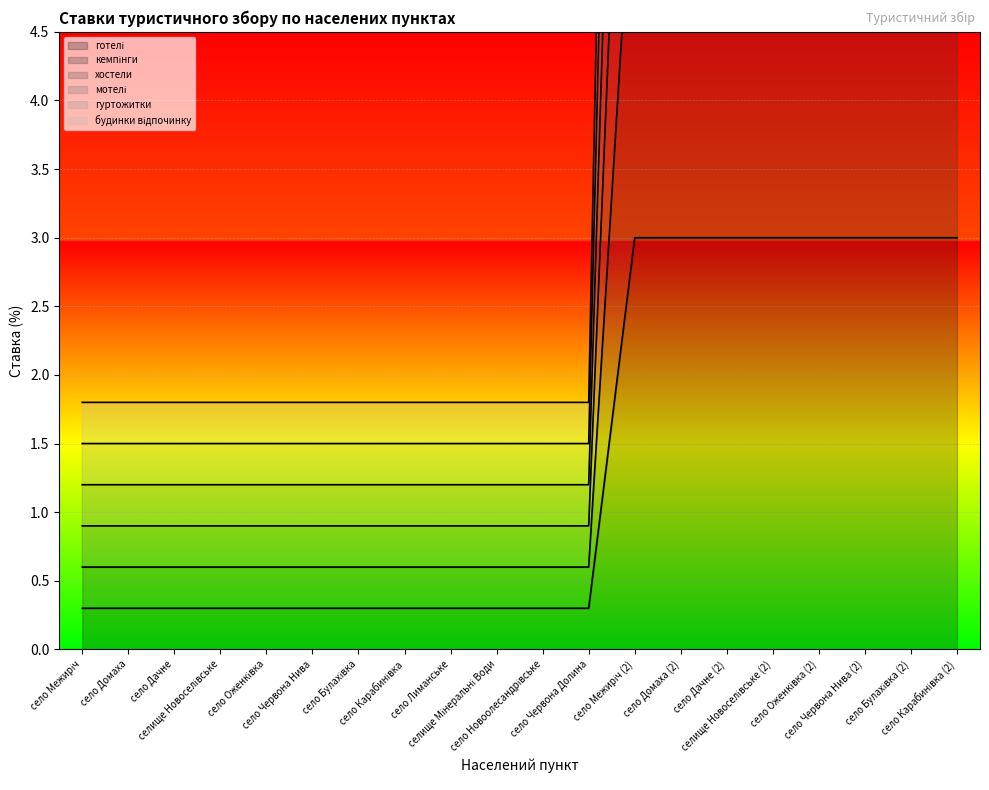

What is the label of the 17th point from the left?

село Оженківка (2)